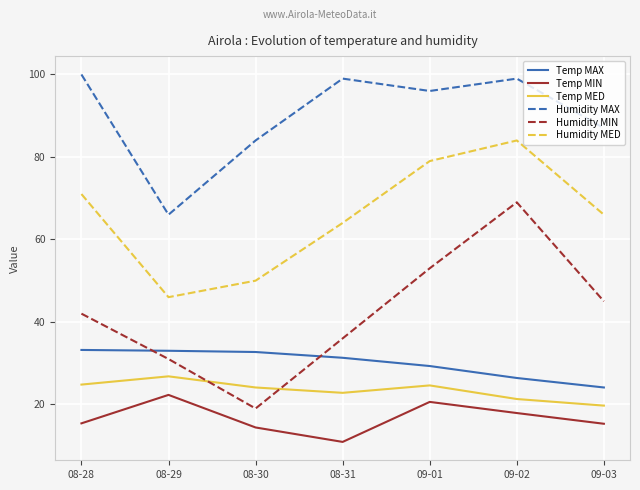

True or false: Temp MAX and Temp MIN intersect in this chart.

False